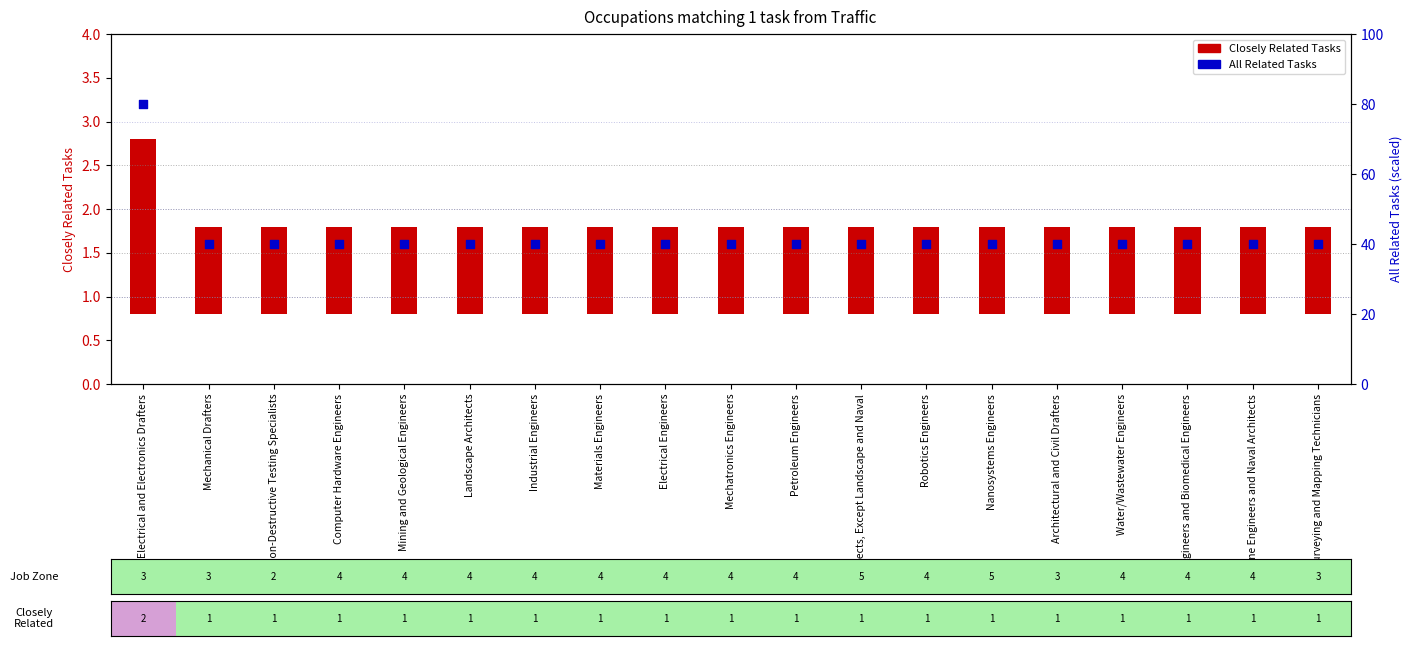

Which has a higher value, Nanosystems Engineers or Petroleum Engineers?

Nanosystems Engineers